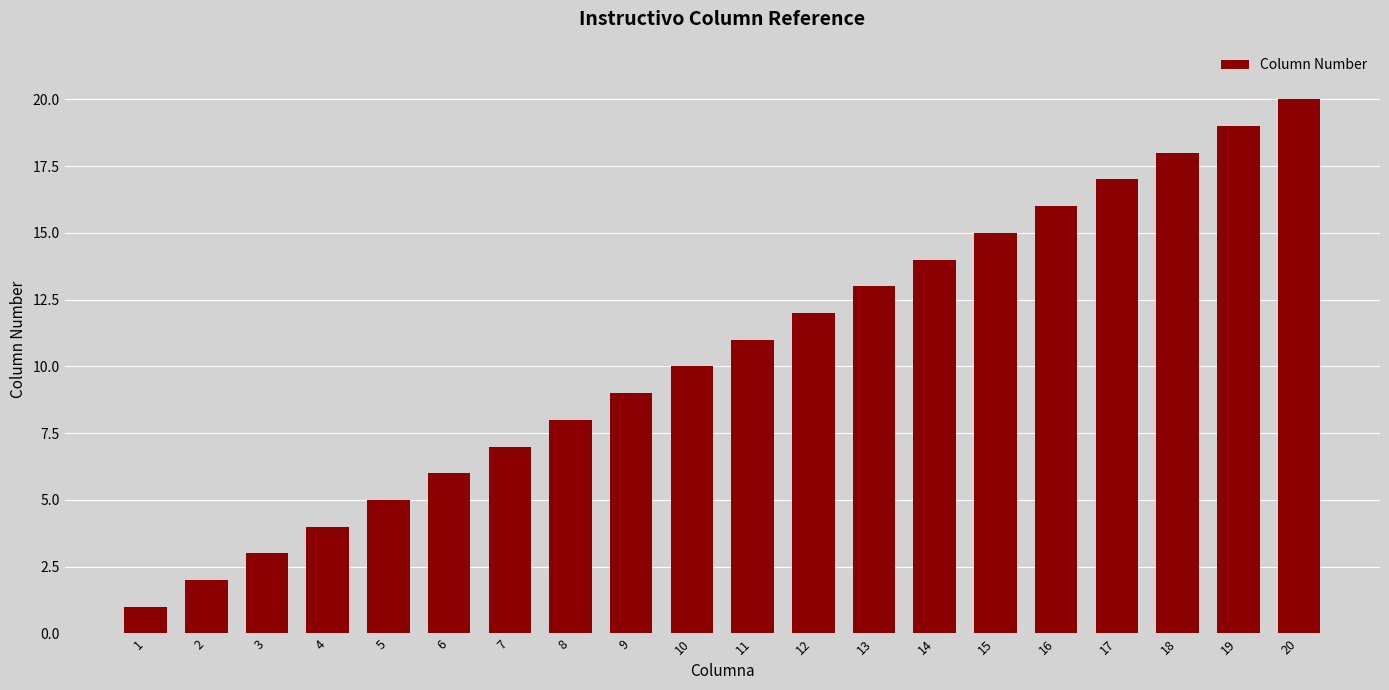

What is the maximum value shown in the chart?

20